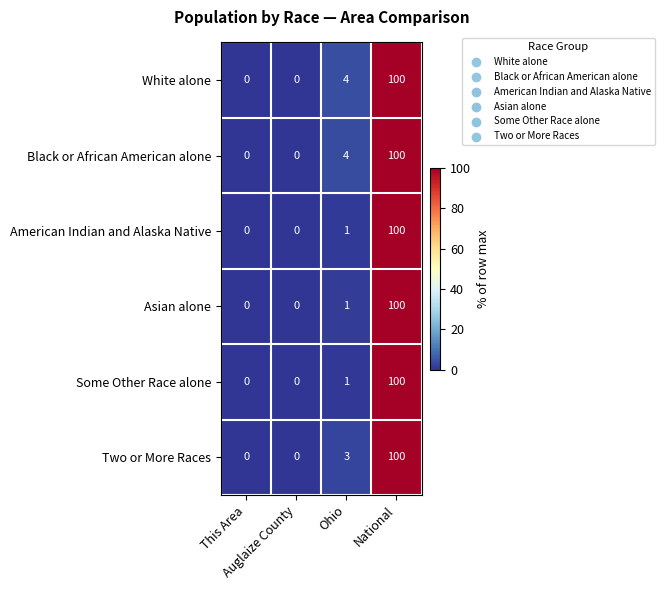

What is the maximum value shown in the chart?

100